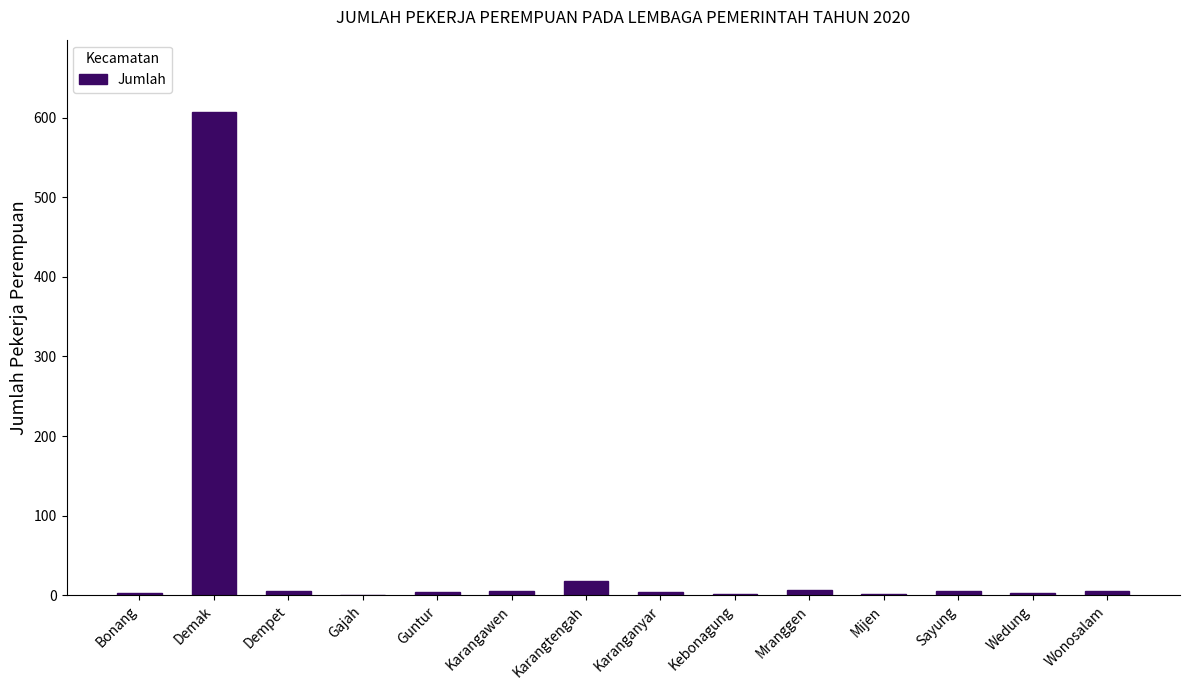

The chart shows a value of 607 at Demak. True or false?

True